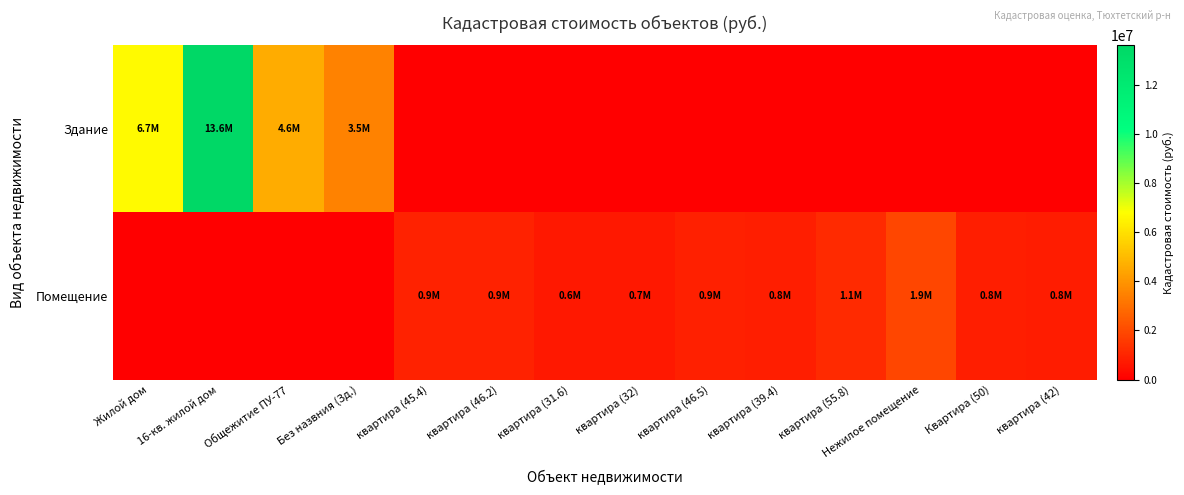

Reading right to left, extract all data points from this chart.

Здание: квартира (42)=0.0	Квартира (50)=0.0	Нежилое помещение=0.0	квартира (55.8)=0.0	квартира (39.4)=0.0	квартира (46.5)=0.0	квартира (32)=0.0	квартира (31.6)=0.0	квартира (46.2)=0.0	квартира (45.4)=0.0	Без назвния (Зд.)=3498509.0	Общежитие ПУ-77=4604399.8	16-кв. жилой дом=13596021.8	Жилой дом=6671492.1
Помещение: квартира (42)=772401.0	Квартира (50)=844021.5	Нежилое помещение=1887232.1	квартира (55.8)=1134526.7	квартира (39.4)=801081.6	квартира (46.5)=870204.7	квартира (32)=650624.6	квартира (31.6)=642491.8	квартира (46.2)=939339.3	квартира (45.4)=923073.7	Без назвния (Зд.)=0.0	Общежитие ПУ-77=0.0	16-кв. жилой дом=0.0	Жилой дом=0.0